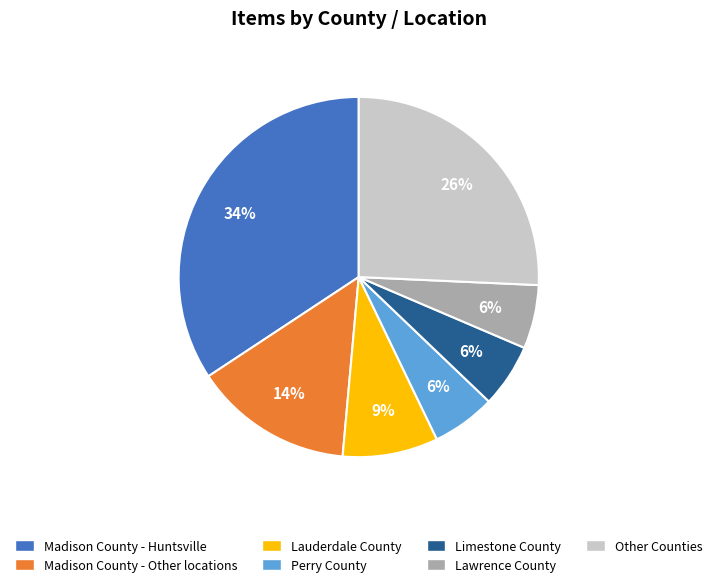

To the nearest percent, what is the difference between the Lauderdale County and Other Counties slice percentages?

17%